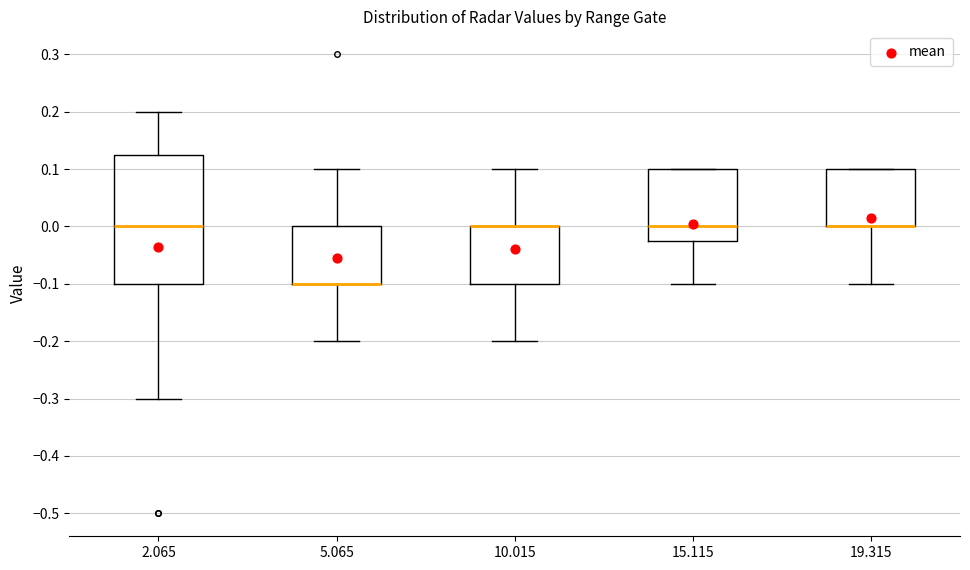

Reading left to right, transcribe this box plot: for each box, give where its median line is, the range the box spans, and where its two whiskers end, as read against the y-axis. The values are not printed on the chart, so give them approximately, as read against the axis.

2.065: median 0.00, box -0.10 to 0.13, whiskers -0.30 to 0.20
5.065: median -0.10 (drawn on the box's lower edge), box -0.10 to 0.00, whiskers -0.20 to 0.10
10.015: median 0.00 (drawn on the box's upper edge), box -0.10 to 0.00, whiskers -0.20 to 0.10
15.115: median 0.00, box -0.02 to 0.10, whiskers -0.10 to 0.10
19.315: median 0.00 (drawn on the box's lower edge), box 0.00 to 0.10, whiskers -0.10 to 0.10